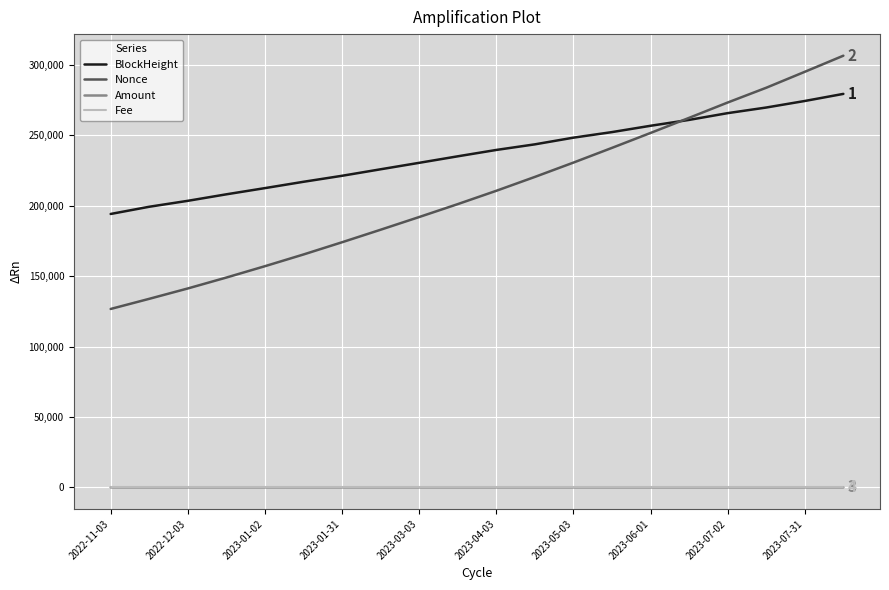

What are all the series names shown in the legend?

BlockHeight, Nonce, Amount, Fee